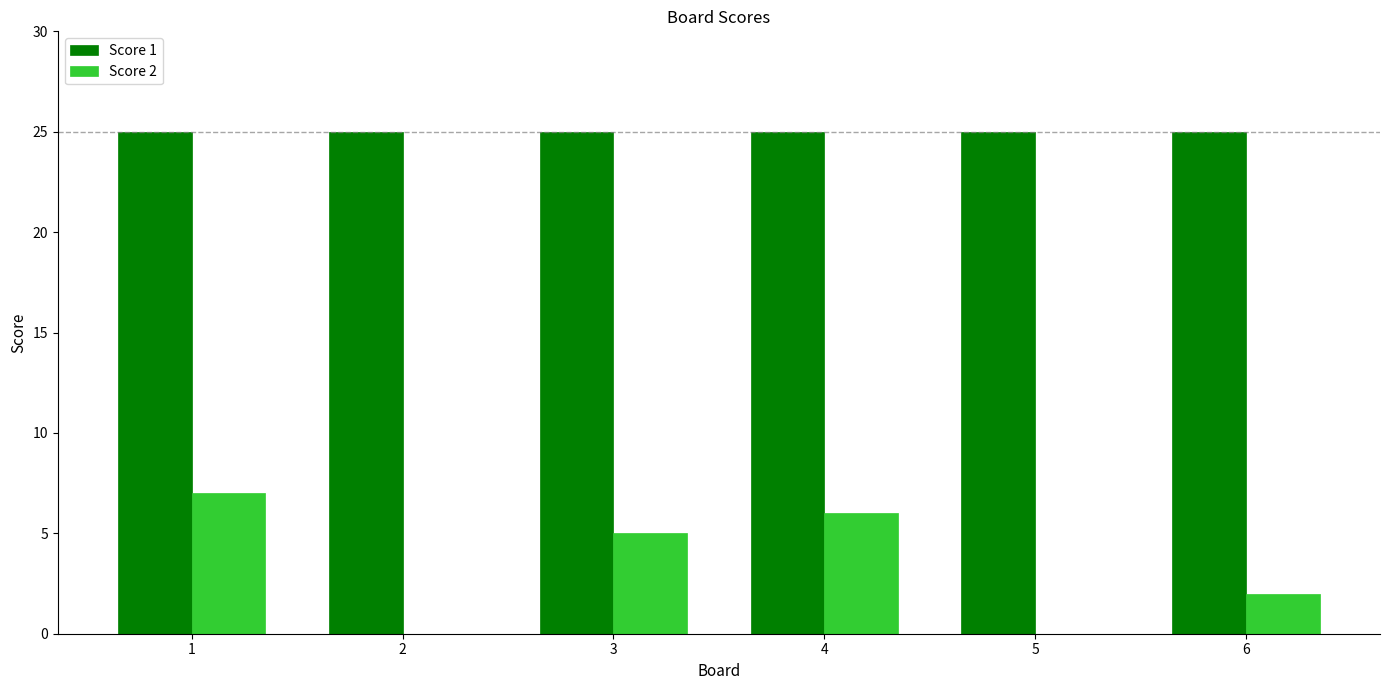

Reading left to right, transcribe all the data shown in this chart.

Score 1: 25	25	25	25	25	25
Score 2: 7	0	5	6	0	2